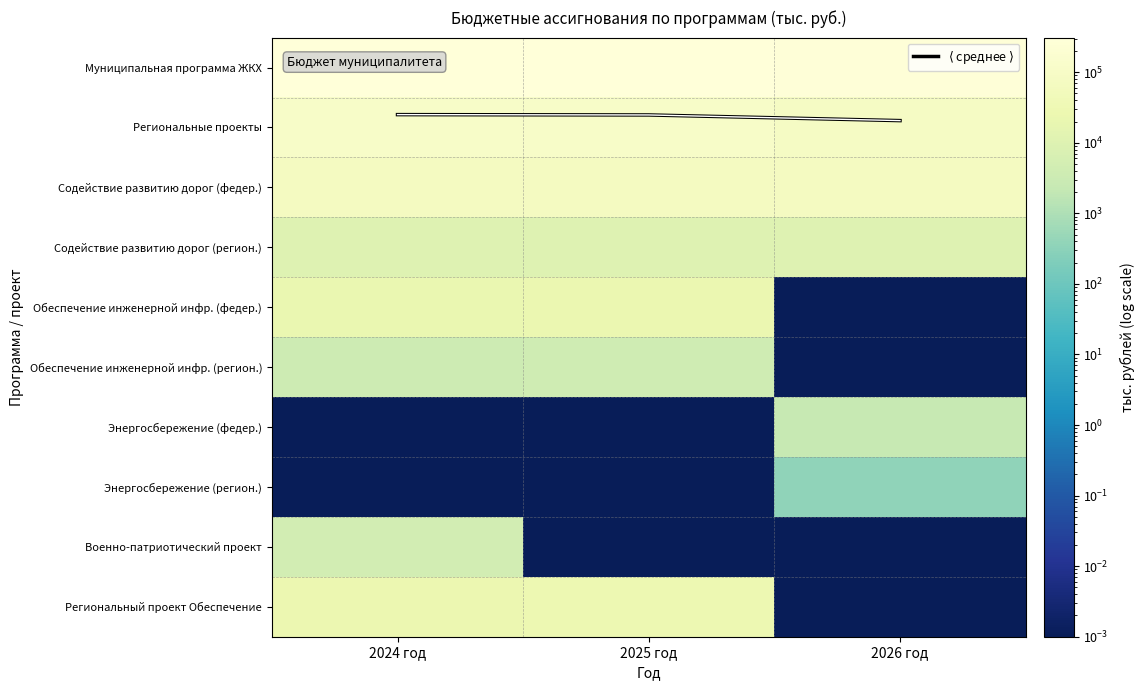

True or false: Энергосбережение (регион.) has a value of 0.0 at 2024 год.

False